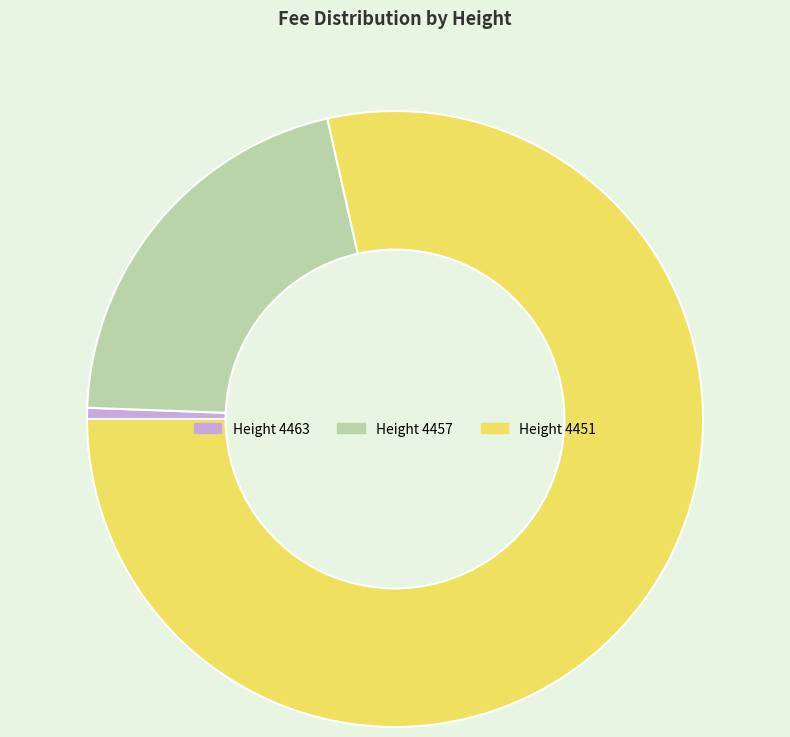

The Height 4463 slice represents 1% of the pie. True or false?

True